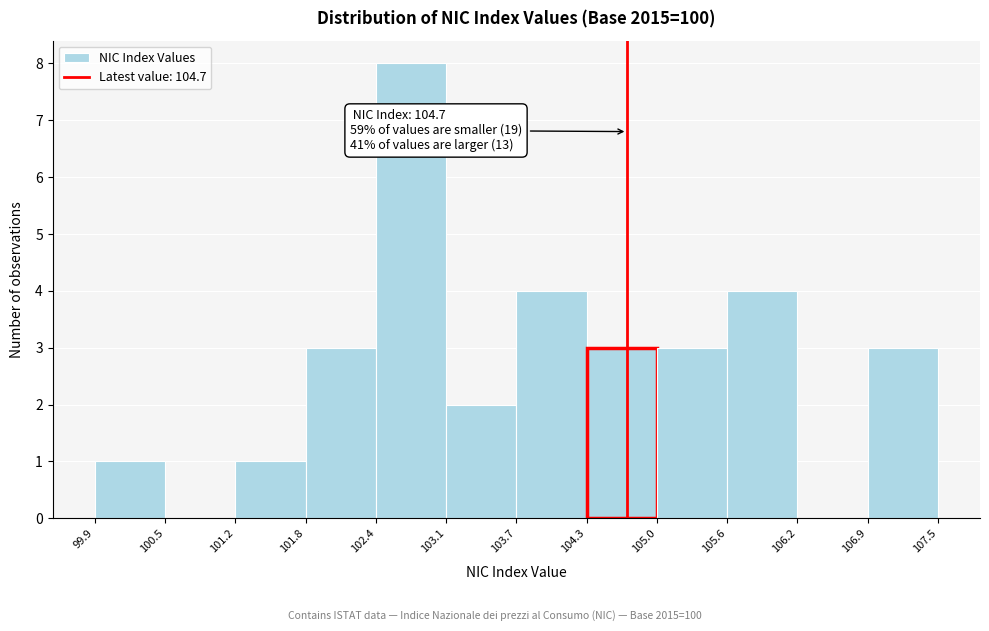

Which range on the x-axis has the tallest bar?

102.4 to 103.1